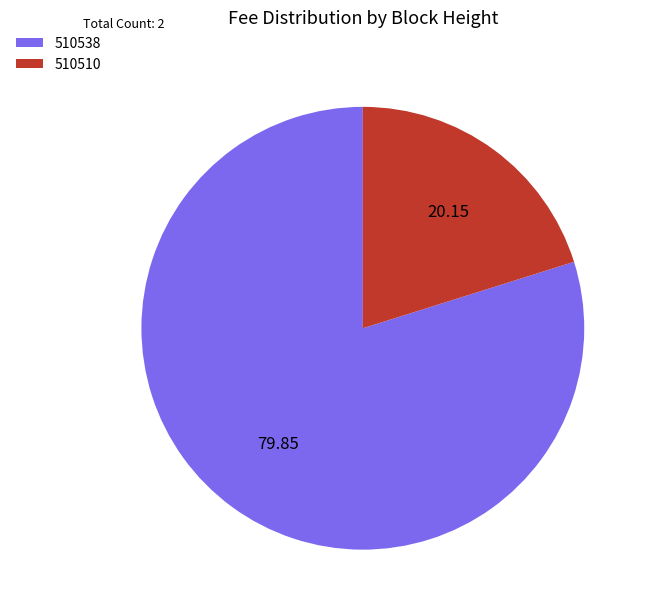

Is the sum of 510510 and 510538 greater than half?

Yes